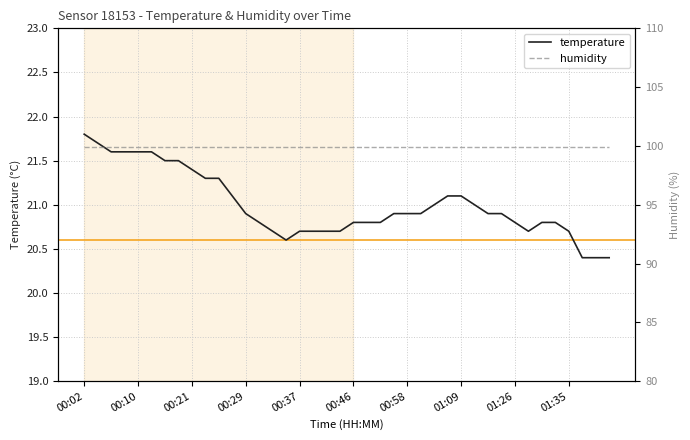

At how many categories does at least one series exceed 72?

40